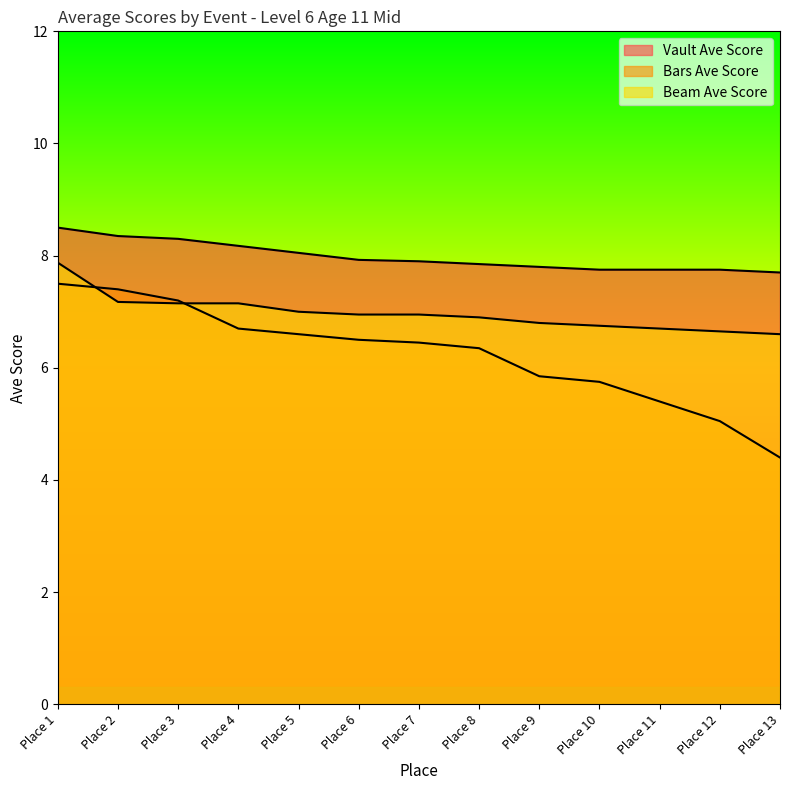

Is it true that Bars Ave Score equals 6.5 at Place 6?

True